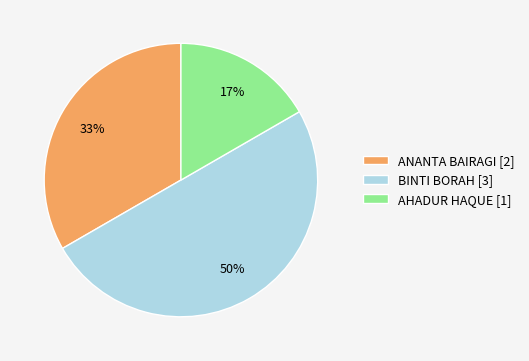

How many segments does this pie chart have?

3